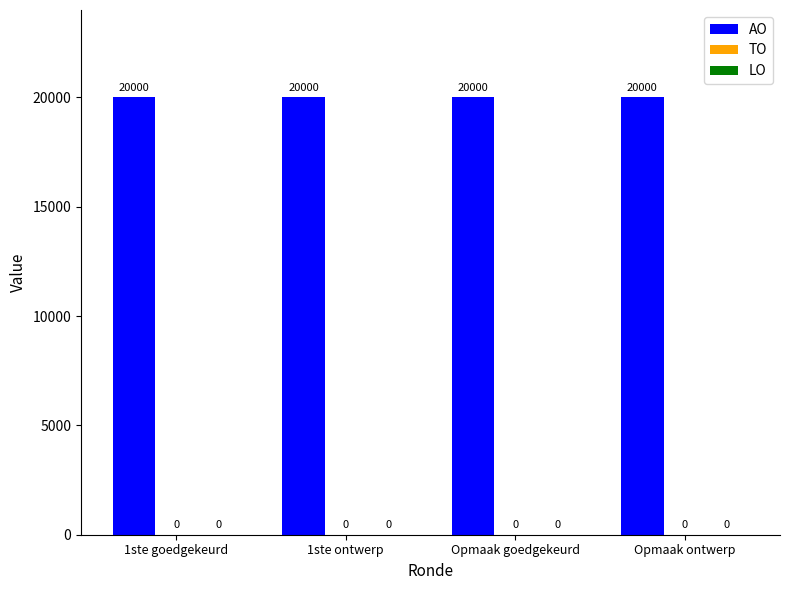

Where is TO nearest to the value 0?

1ste goedgekeurd